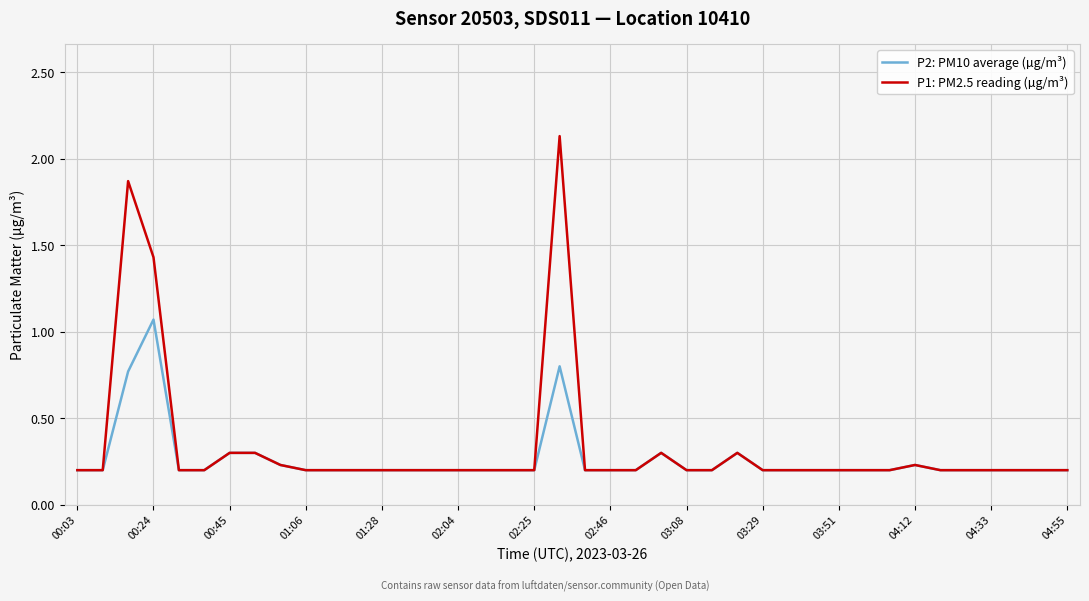

Which series has the largest range (max minus min)?

P1: PM2.5 reading (µg/m³)